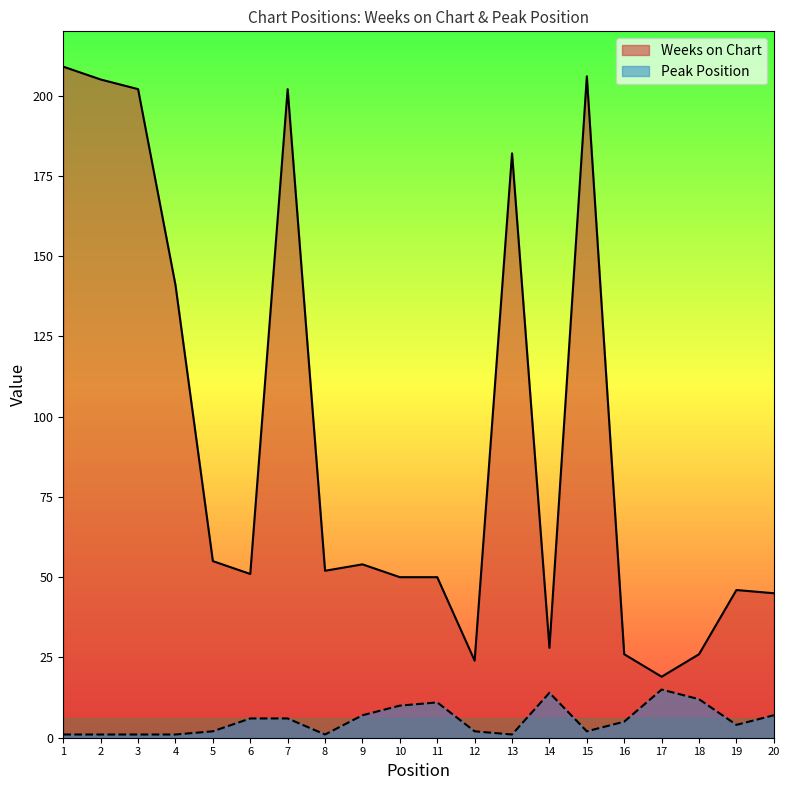

Which series has the widest spread of values?

Weeks on Chart